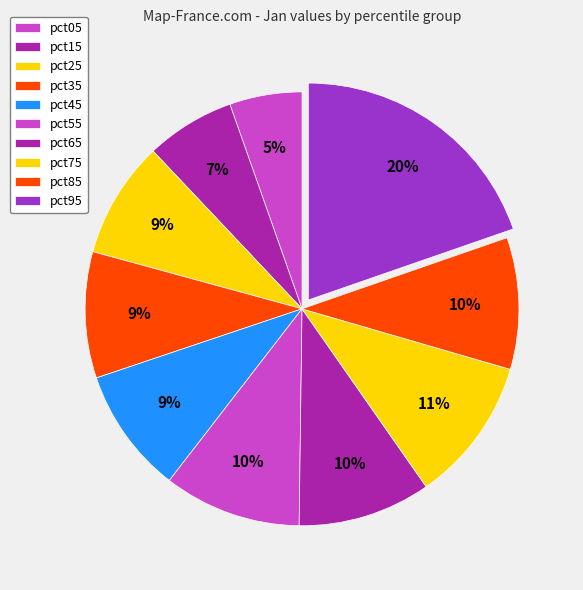

Which slice is the smallest?

pct05